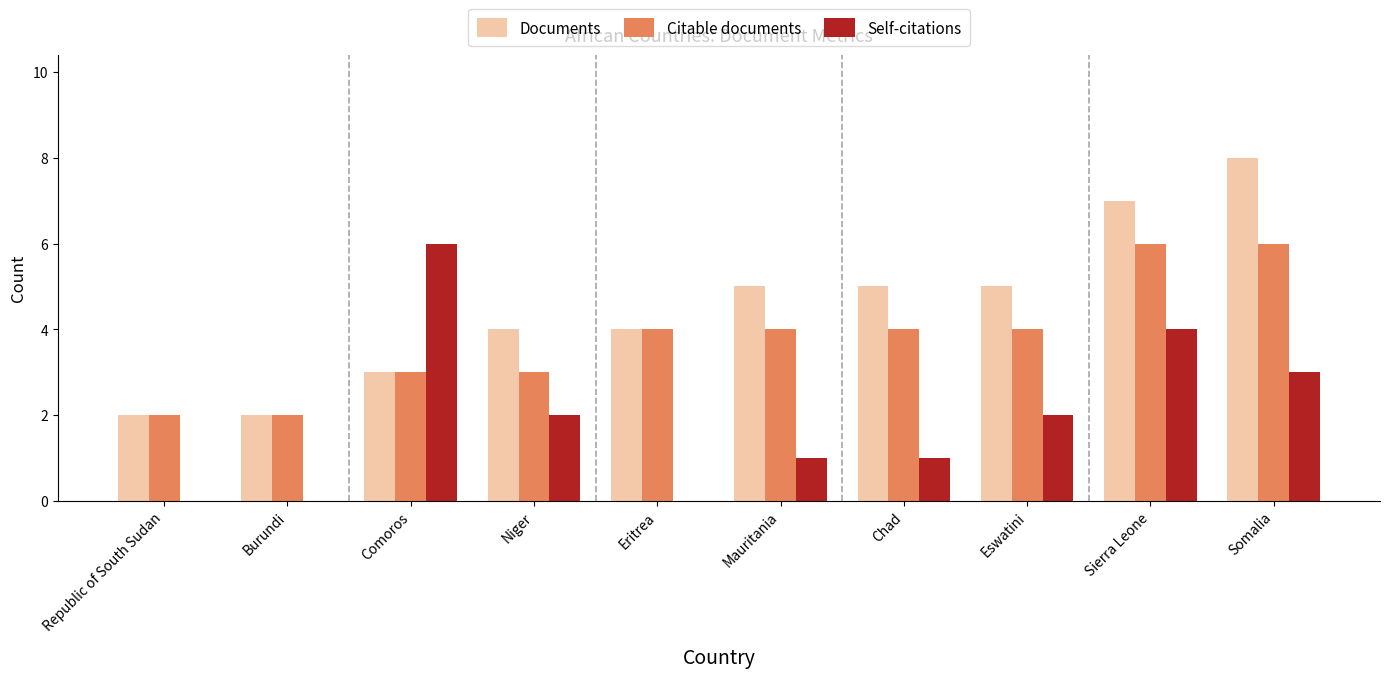

Between Mauritania and Somalia, which series saw the biggest shift?

Documents